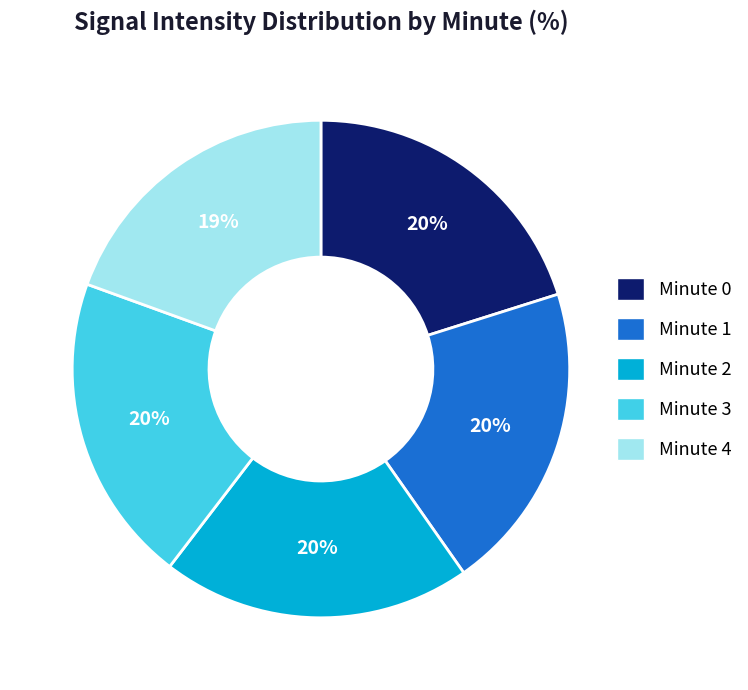

What percentage is the Minute 3 slice, to the nearest percent?

20%